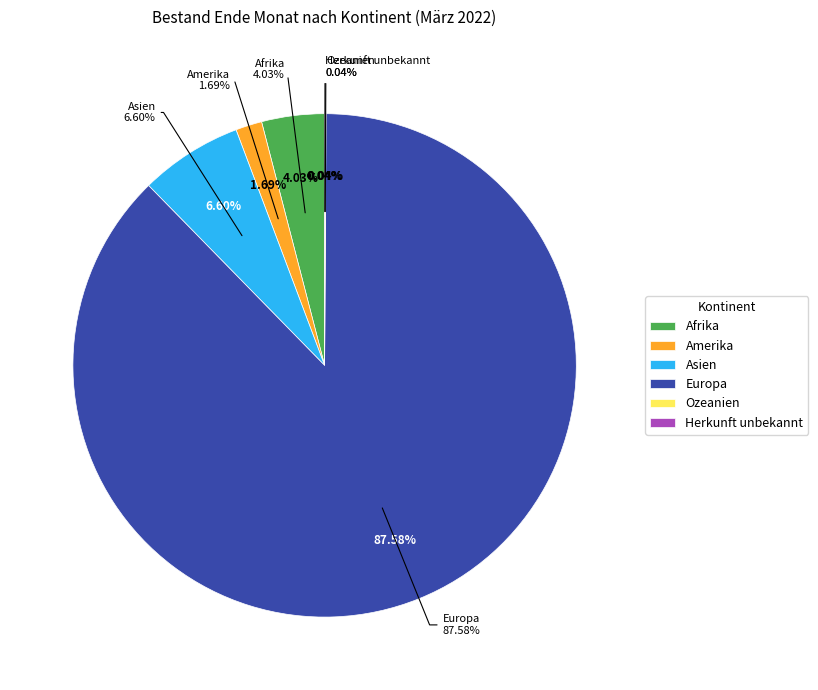

Which category has the biggest portion of the pie?

Europa